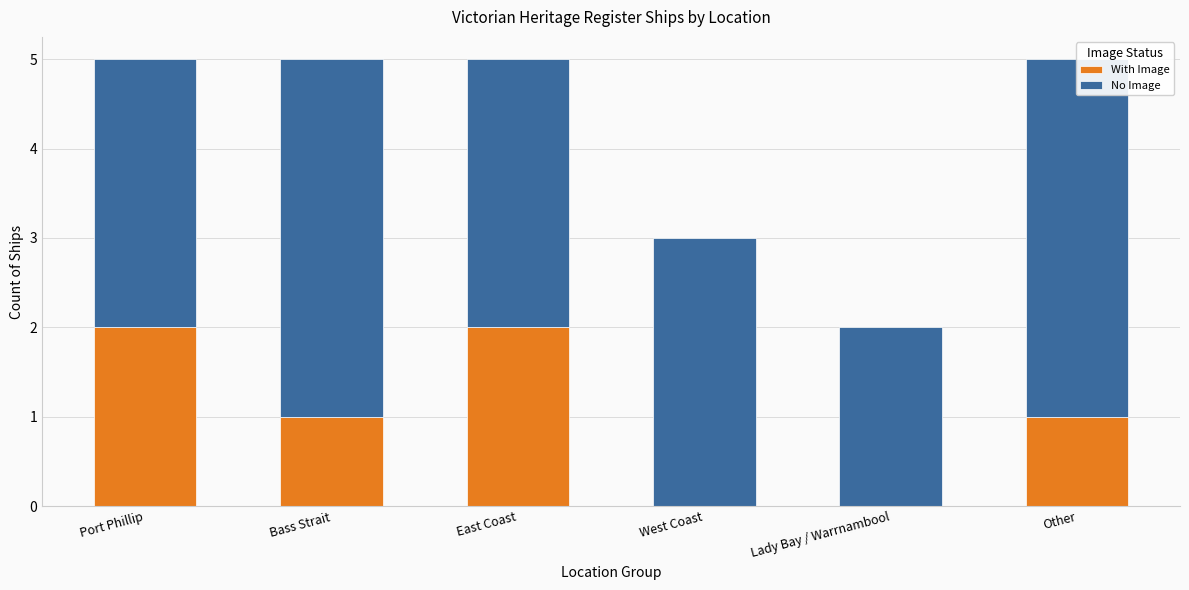

What is the sum of the With Image values at Bass Strait and East Coast?

3